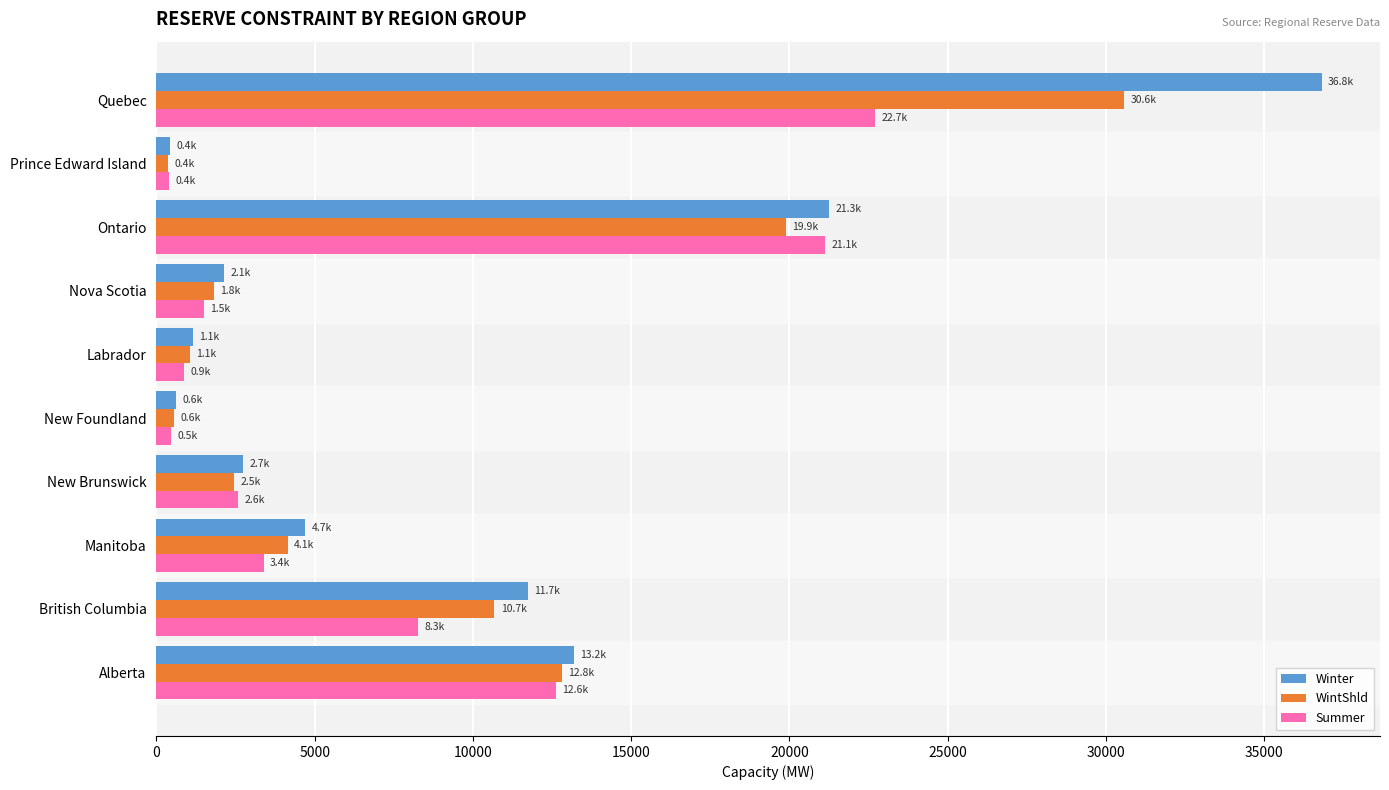

Which category has the highest value across all series?

Quebec